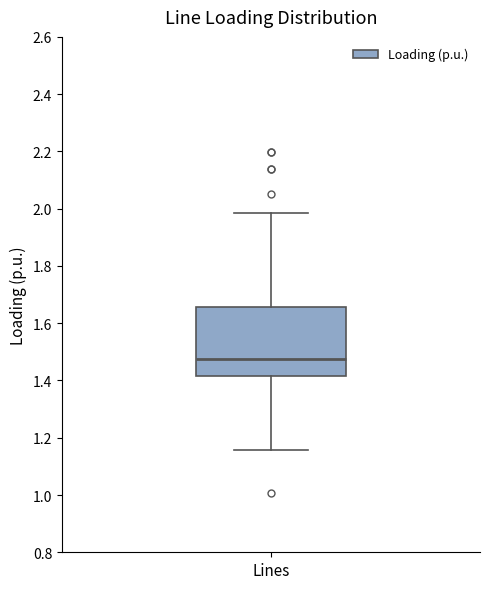

Read this box plot against the y-axis: the position of the median line, the range covered by the box, and the ends of both whiskers. The values are not printed on the chart, so give them approximately, as read against the axis.

median 1.48, box 1.42 to 1.66, whiskers 1.16 to 1.98